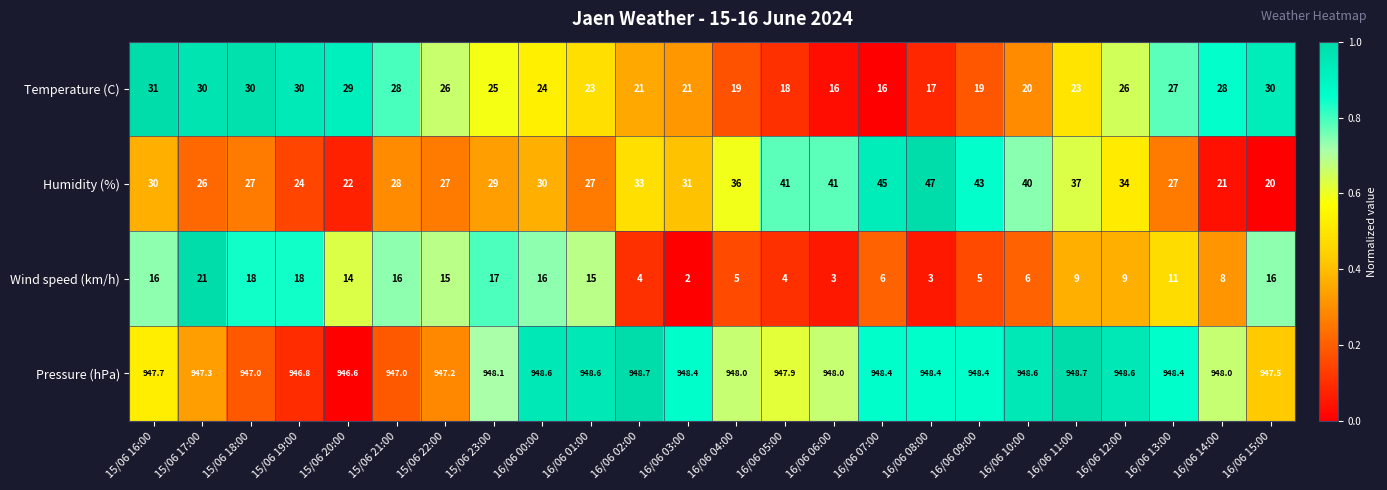

Which series changed the most between 15/06 18:00 and 15/06 23:00?

Temperature (C)